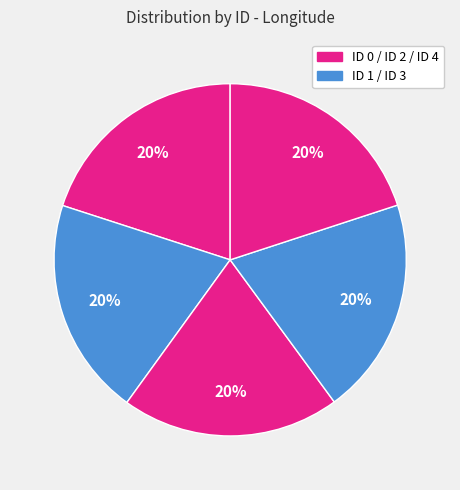

Is there any slice that represents more than half of the pie?

No